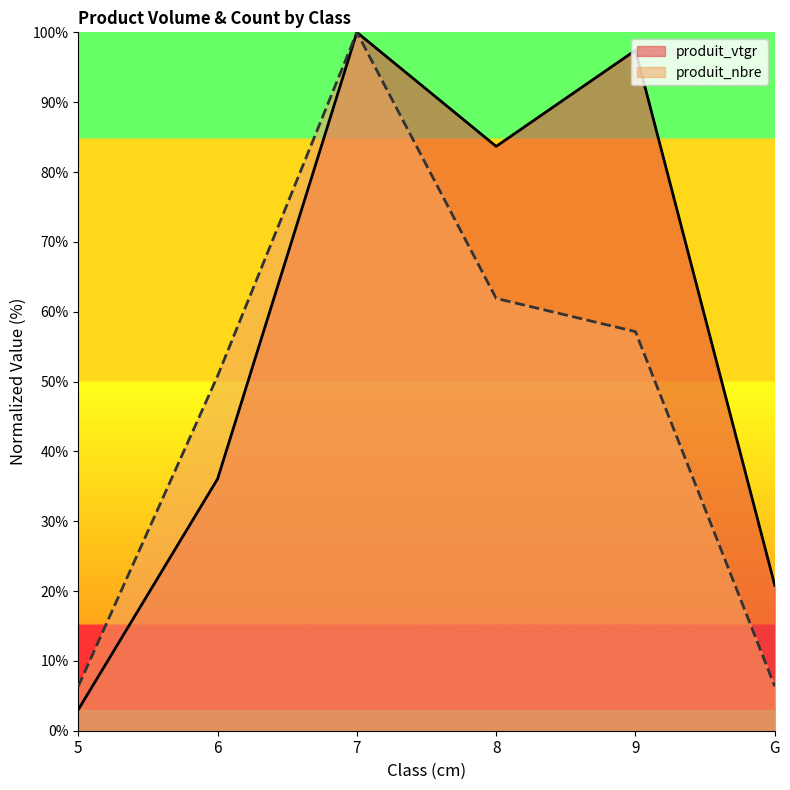

What is the difference between the produit_vtgr values at 6 and 7?

63.9